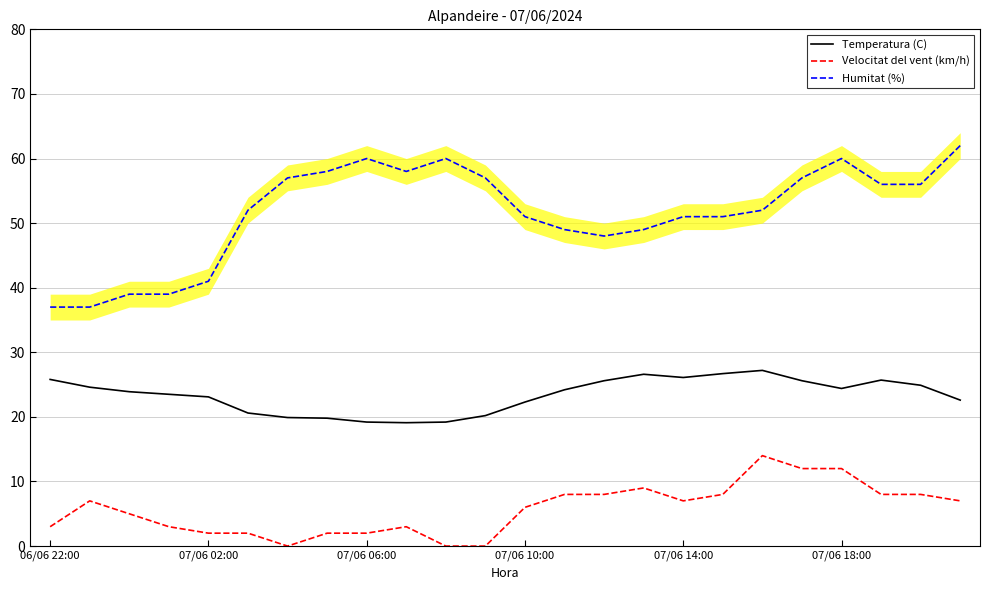

True or false: Humitat (%) has a value of 25.1 at 07/06 18:00.

False